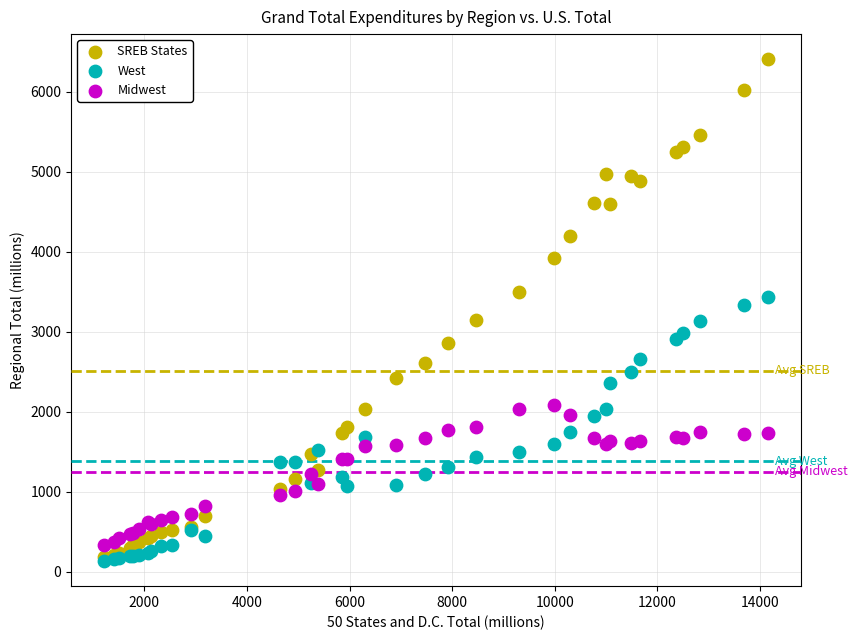

Which series contains the highest Y value?

SREB States